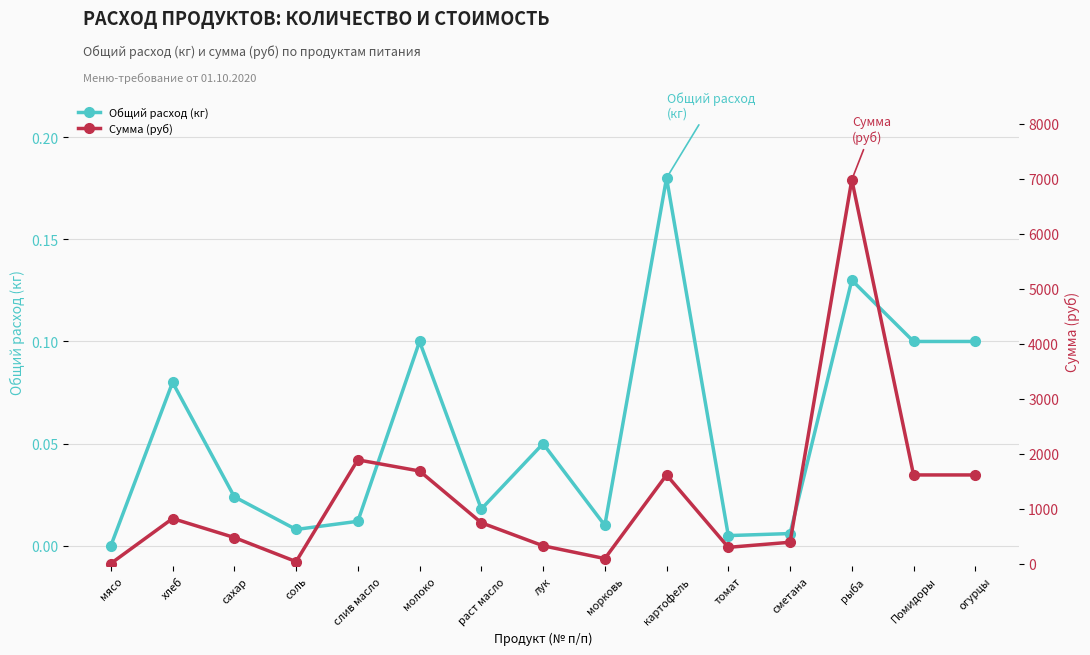

What is the value of the Общий расход (кг) point at the 8th from the left?

0.1